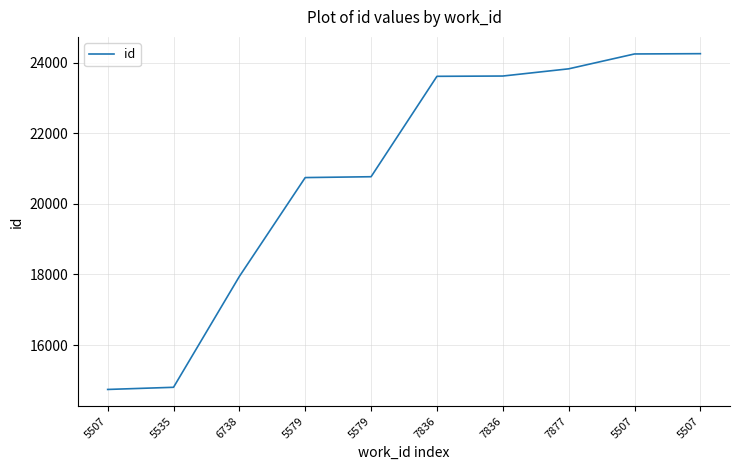

What is the label of the 5th point from the left?

5579